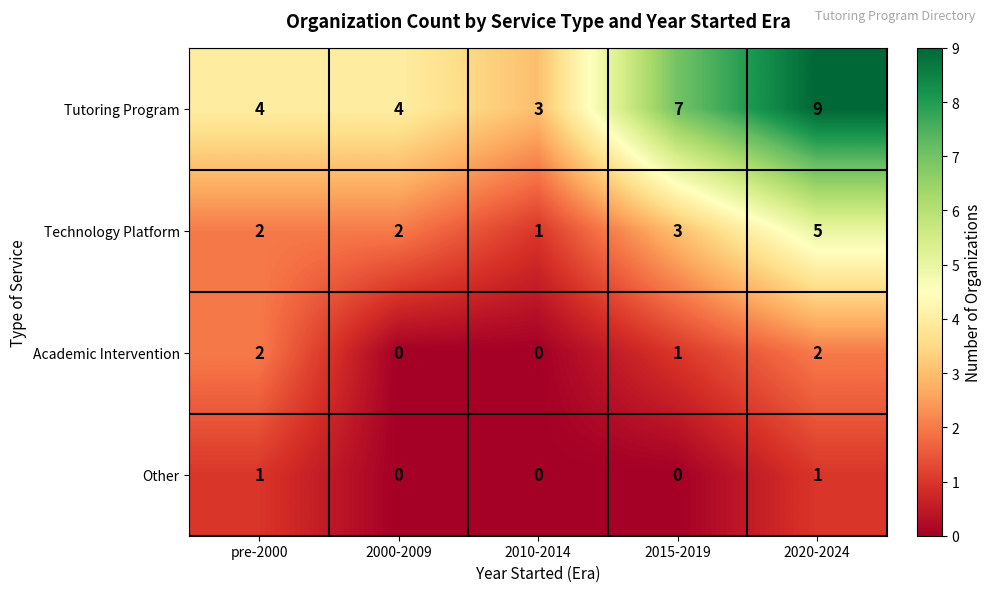

Count the Technology Platform values in the range 2 to 3.

3